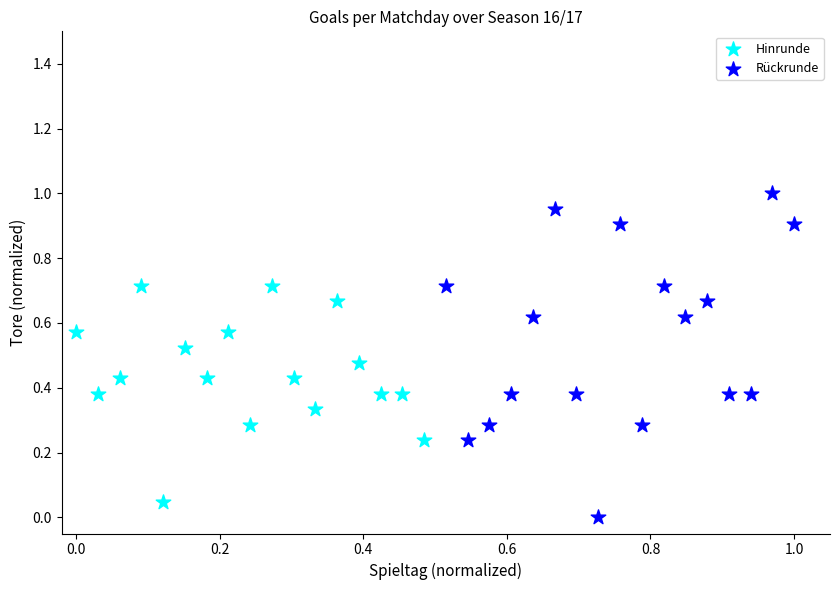

Which series contains the lowest Y value?

Rückrunde